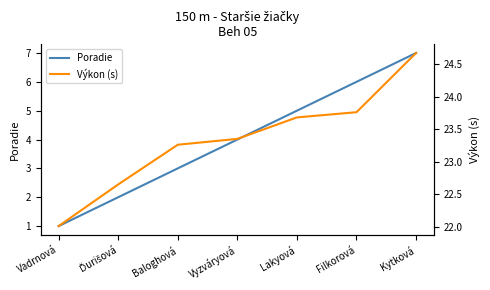

What is the average value of the Výkon (s) series?

23.3